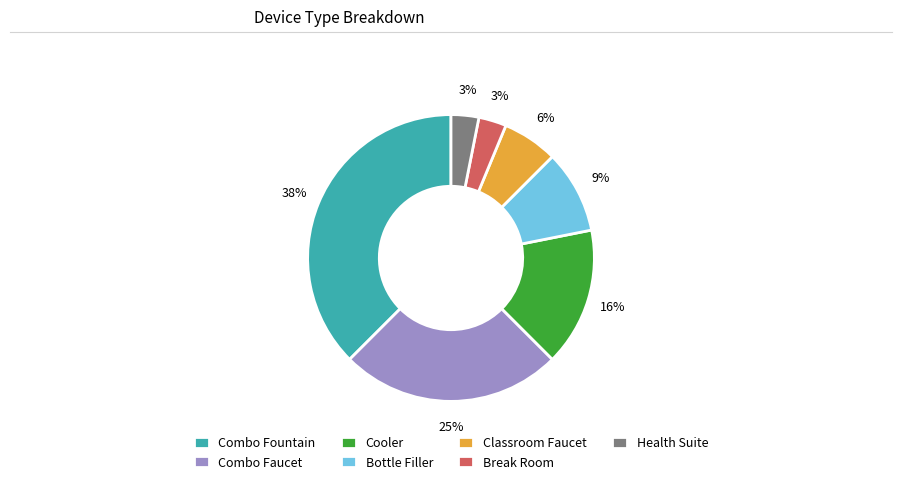

Is it true that Combo Faucet is 25% of the pie?

True